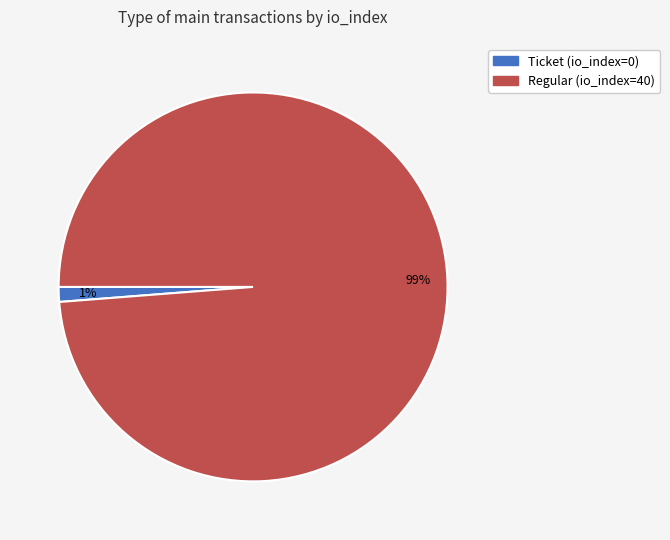

Combined, do Regular (io_index=40) and Ticket (io_index=0) account for over 50%?

Yes